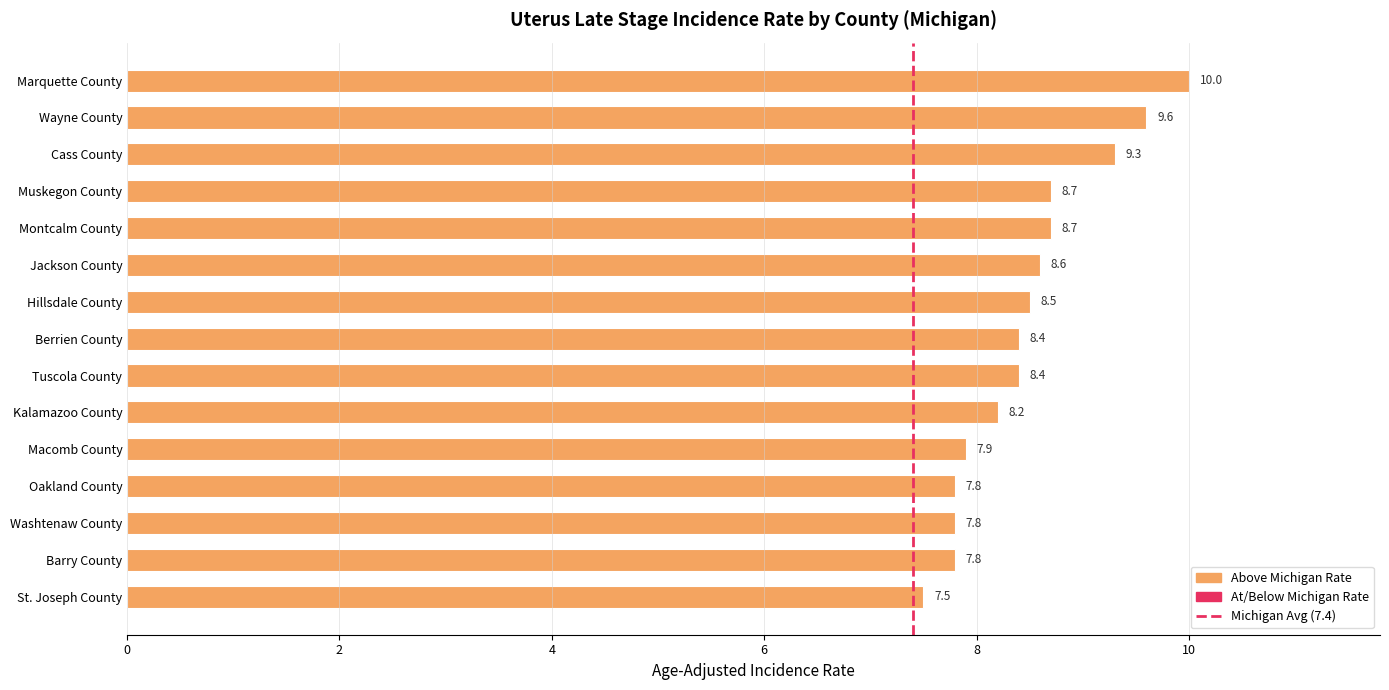

Are the bars horizontal?

Yes